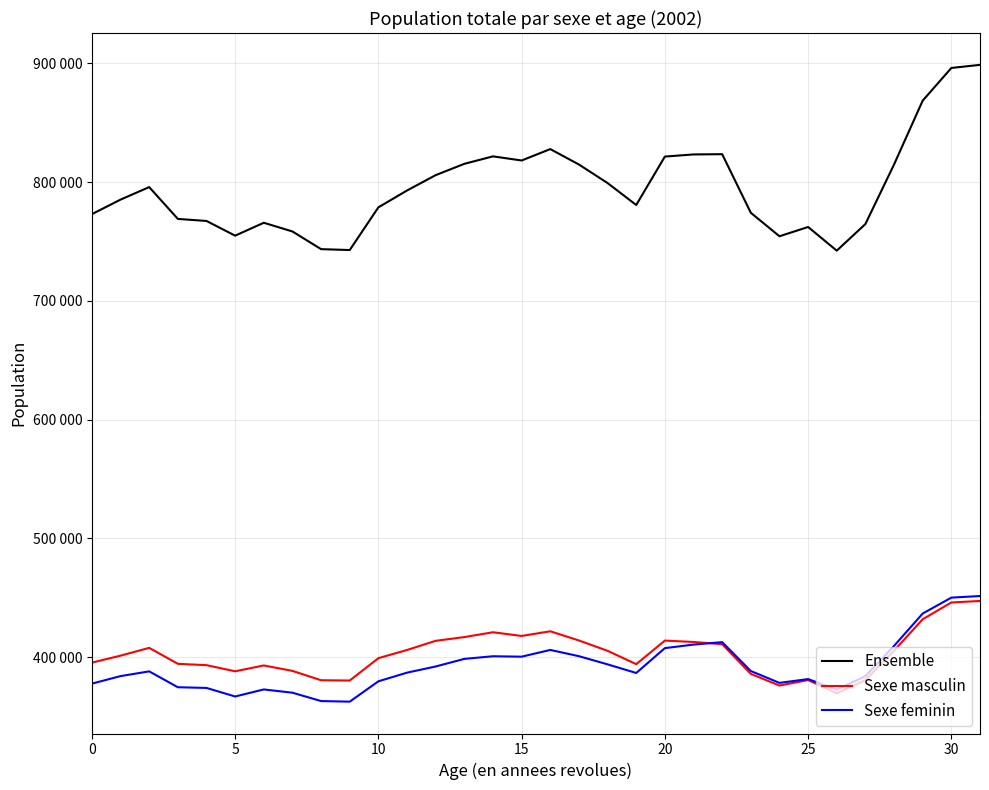

Is this an area chart (filled region under the line)?

No